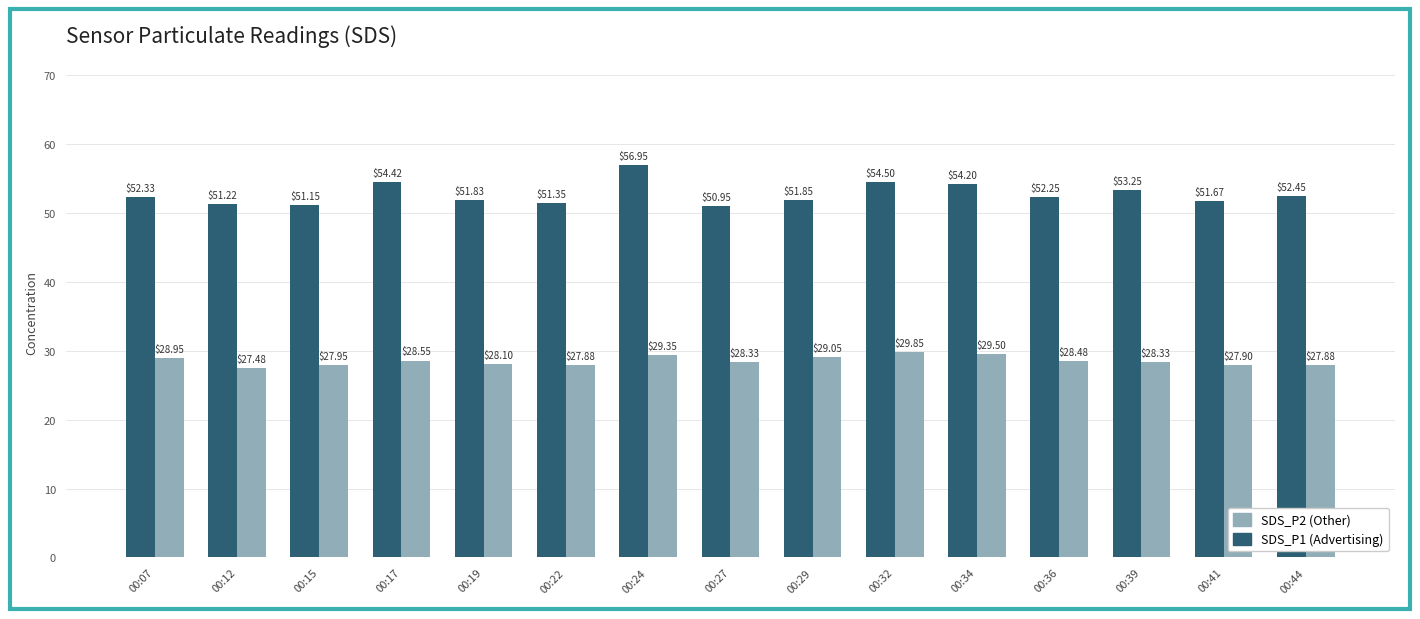

What is the total value across all series at 00:44?

80.3